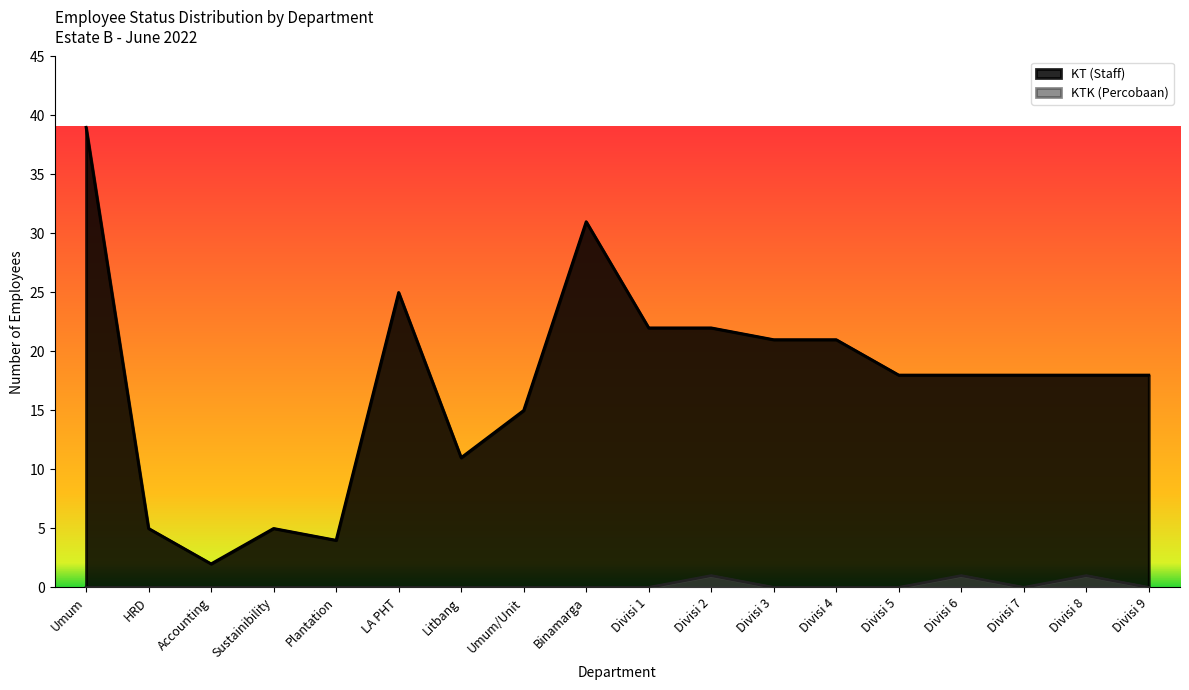

What is the label of the 15th point from the right?

Sustainibility